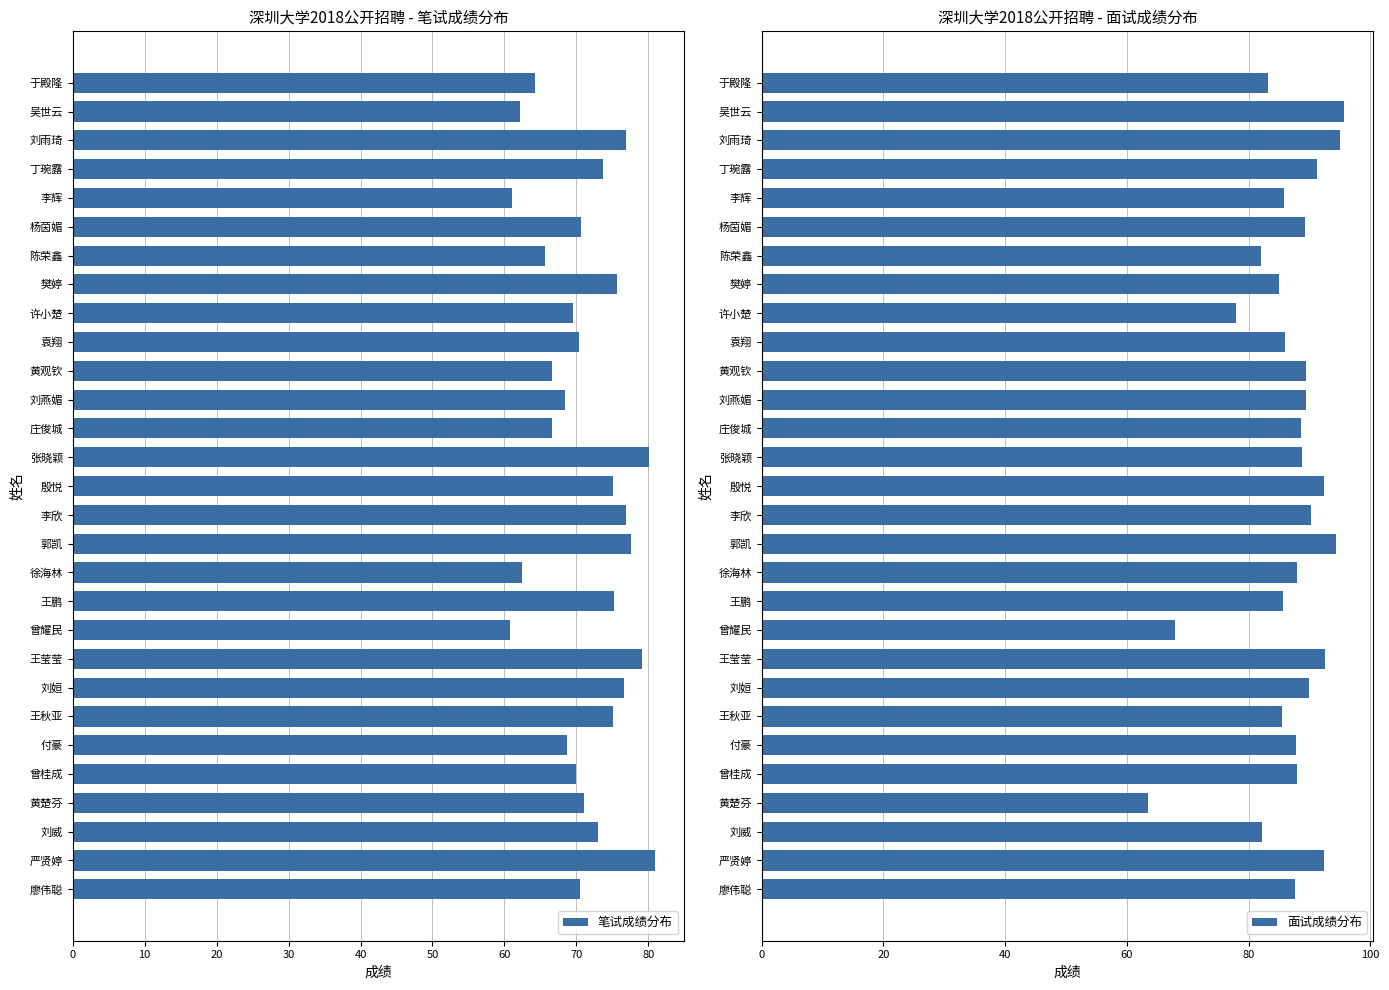

How many bars are there in each group?

2